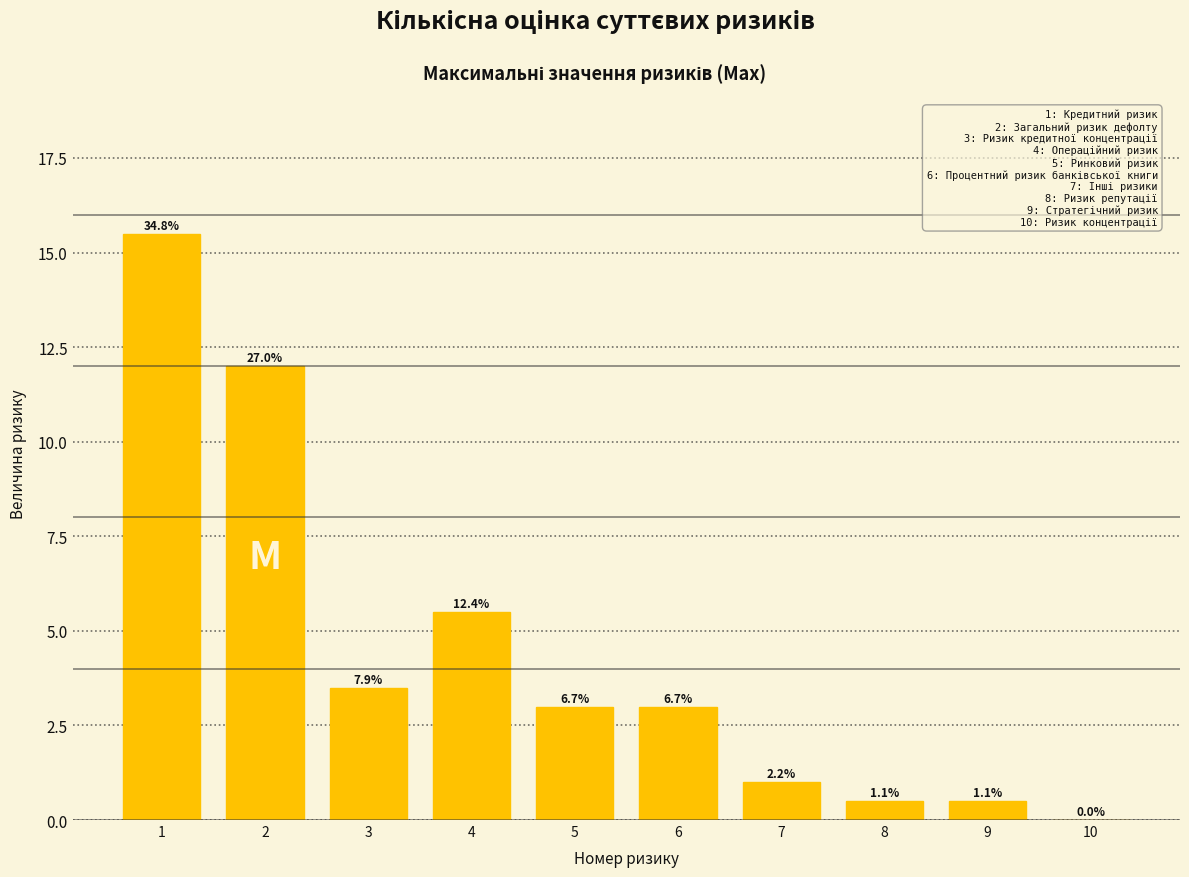

Are the bars horizontal?

No